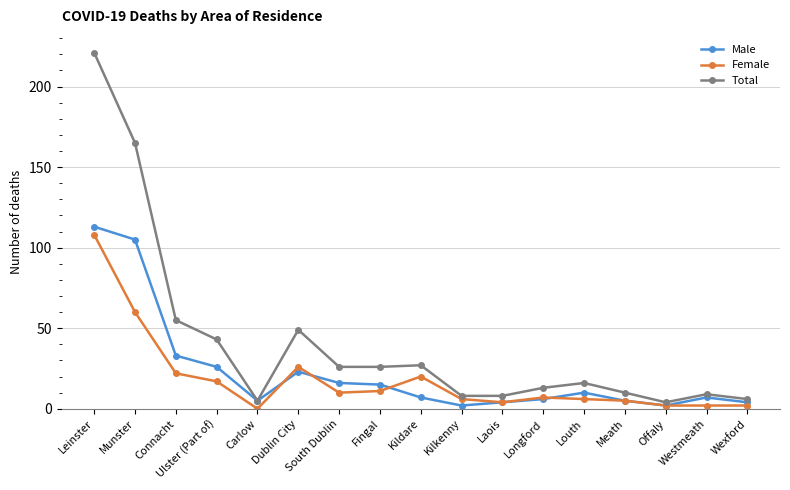

At which category does Total reach its first local valley?

Carlow